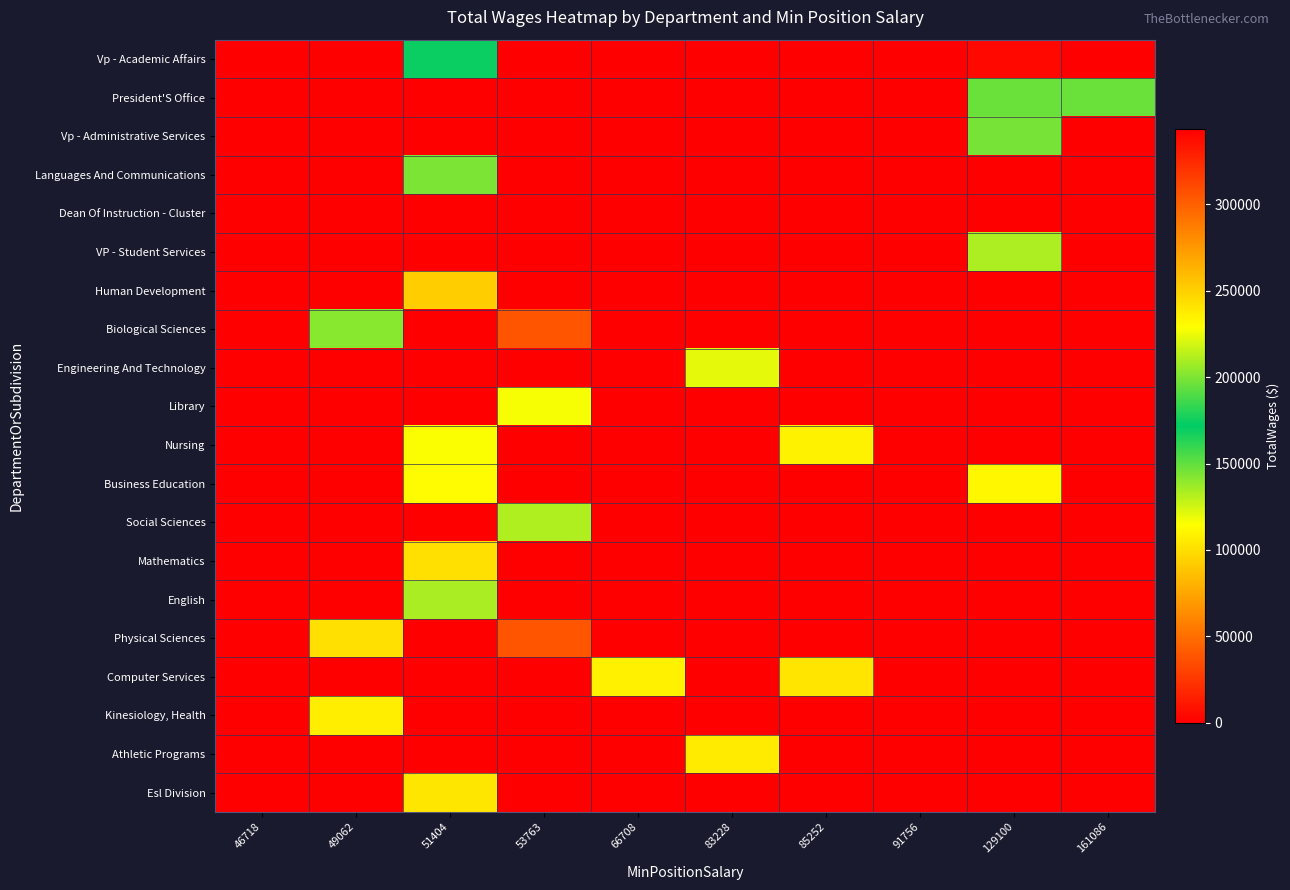

What is the total value across all series at 91756?

343707